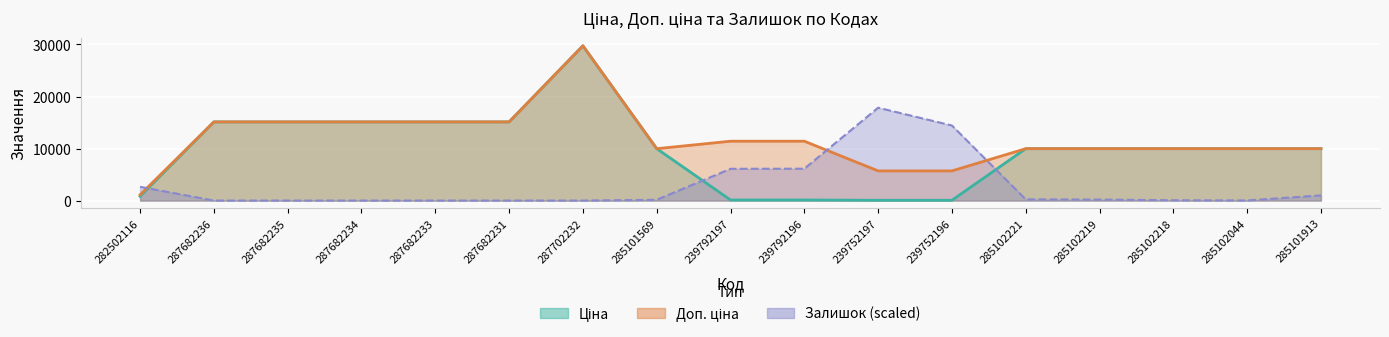

Rank the series at 285102221 from lowest to highest value.

Залишок, Ціна, Доп. ціна